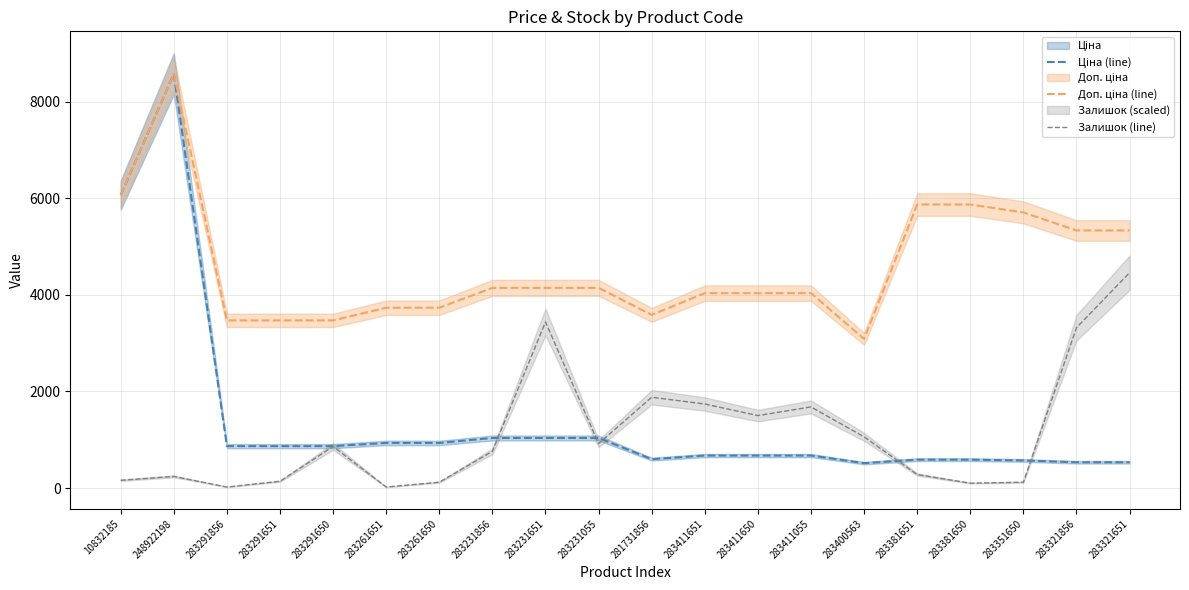

True or false: Залишок (line) has more than 1 points higher than both neighbors.

True